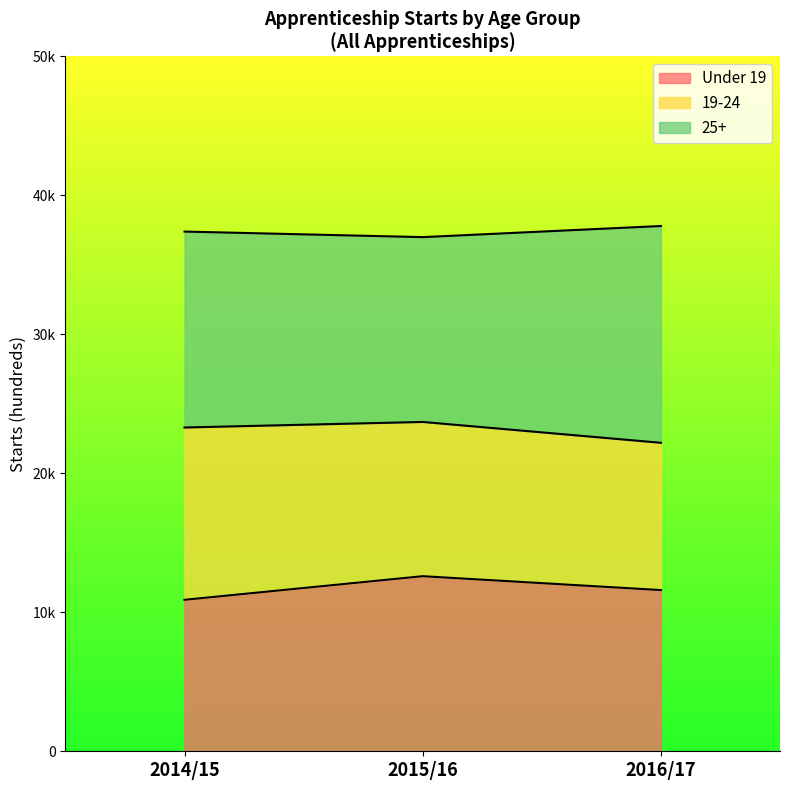

What are all the series names shown in the legend?

Under 19, 19-24, 25+